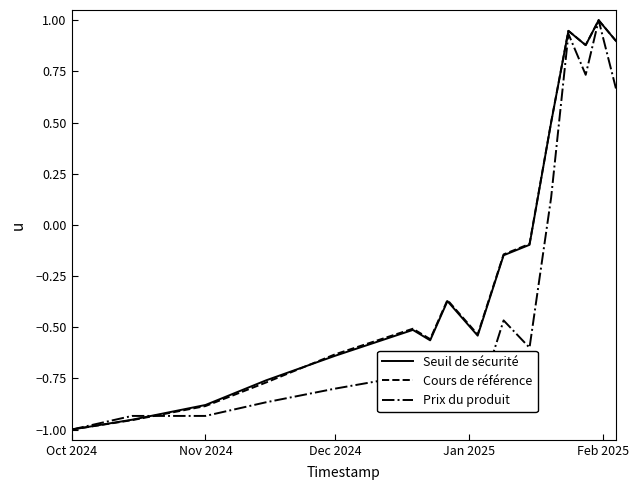

What is the greatest value displayed?

1.0